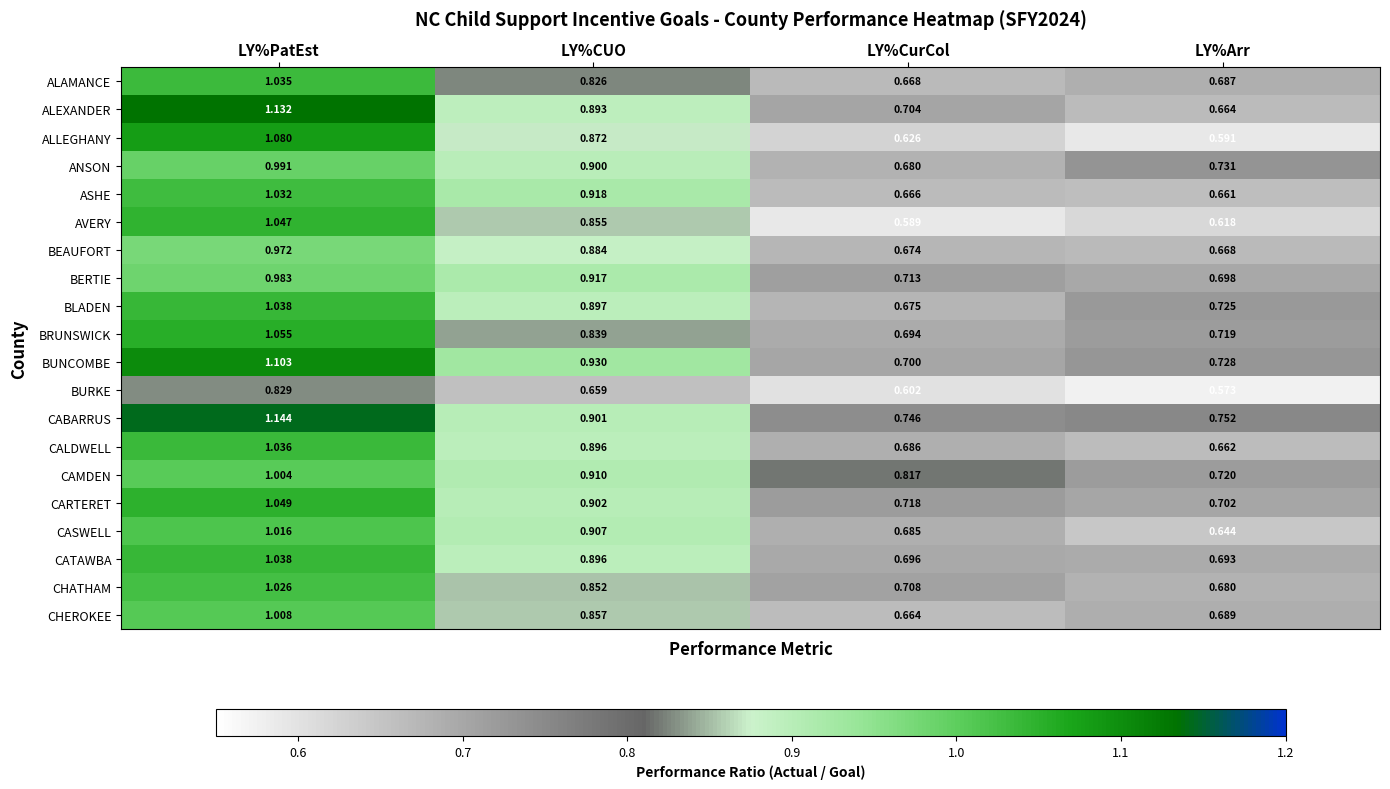

Which category has the lowest value in the AVERY series?

LY%CurCol